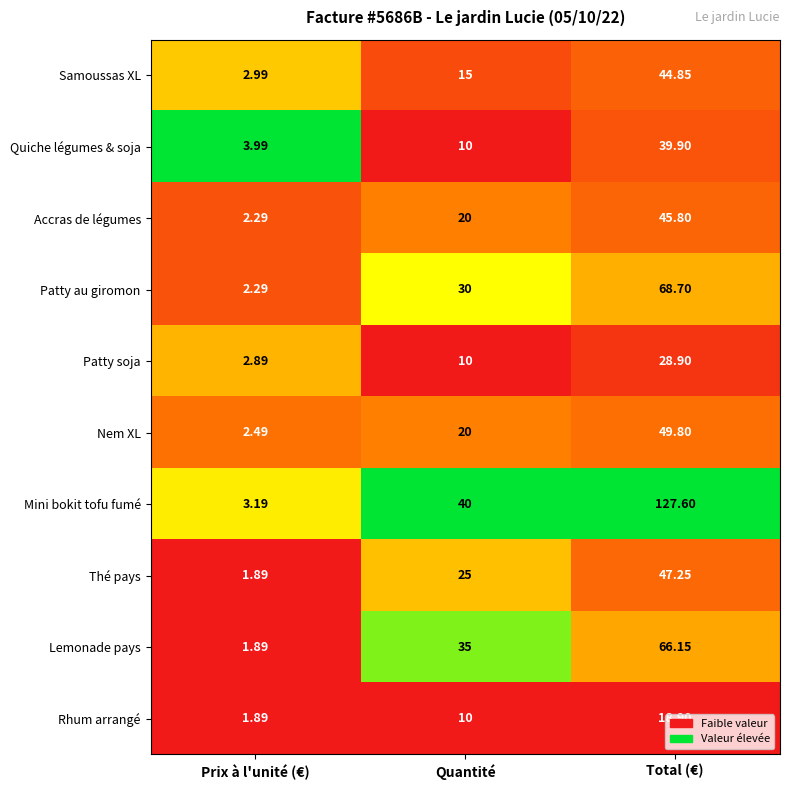

Rank the categories by Accras de légumes value from lowest to highest.

Prix à l'unité (€), Quantité, Total (€)